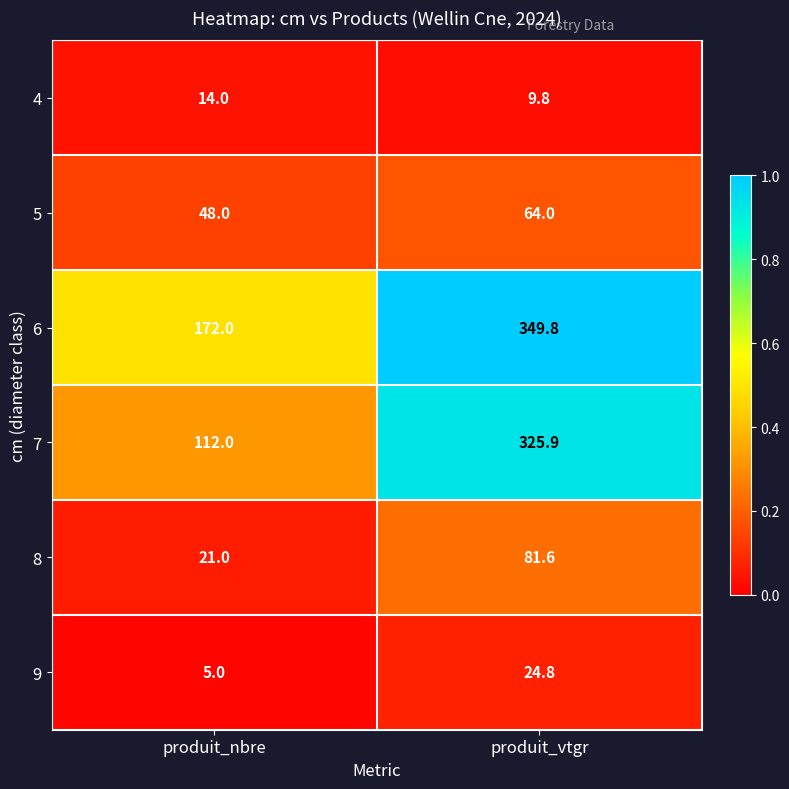

List the series in order of their peak value, highest first.

6, 7, 8, 5, 9, 4